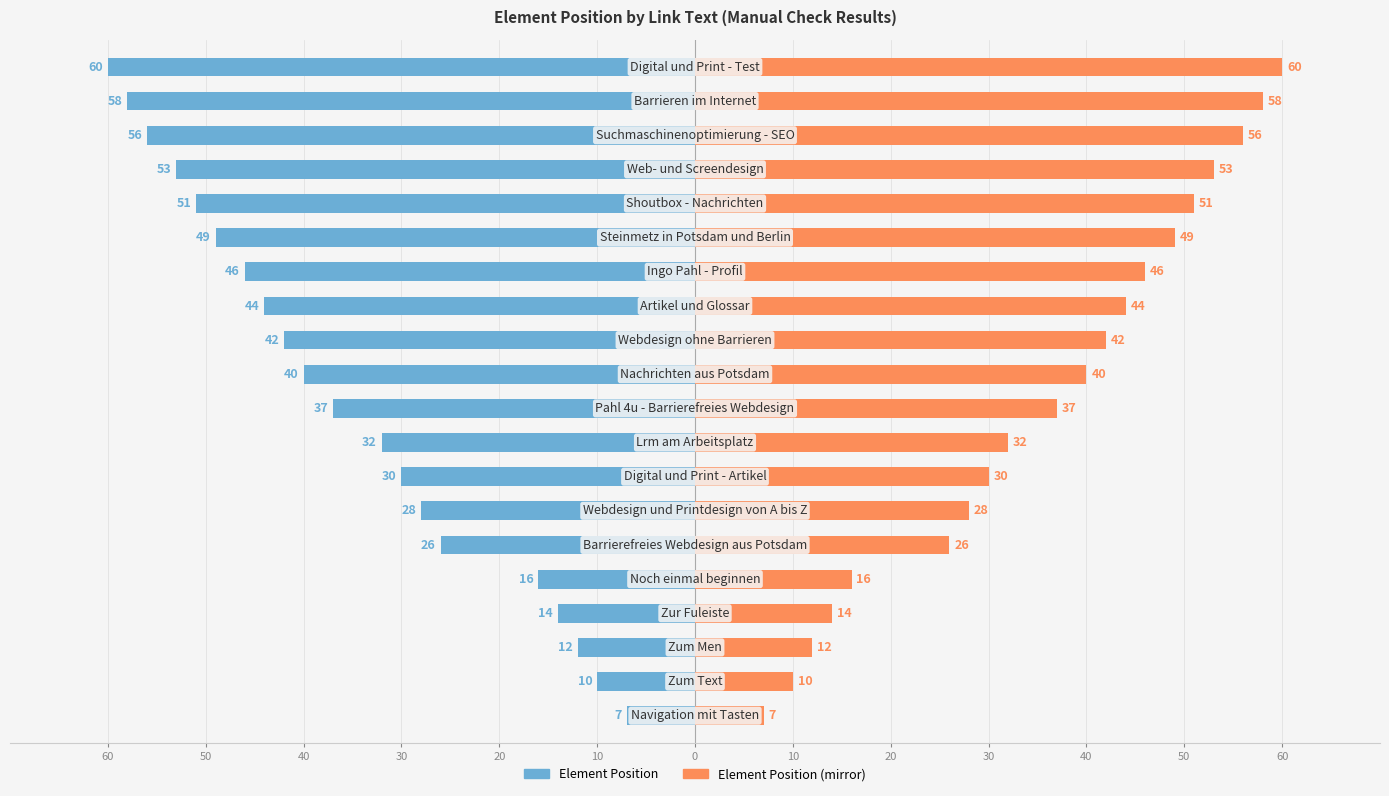

Which series has the largest total across all categories?

Element Position (mirror)